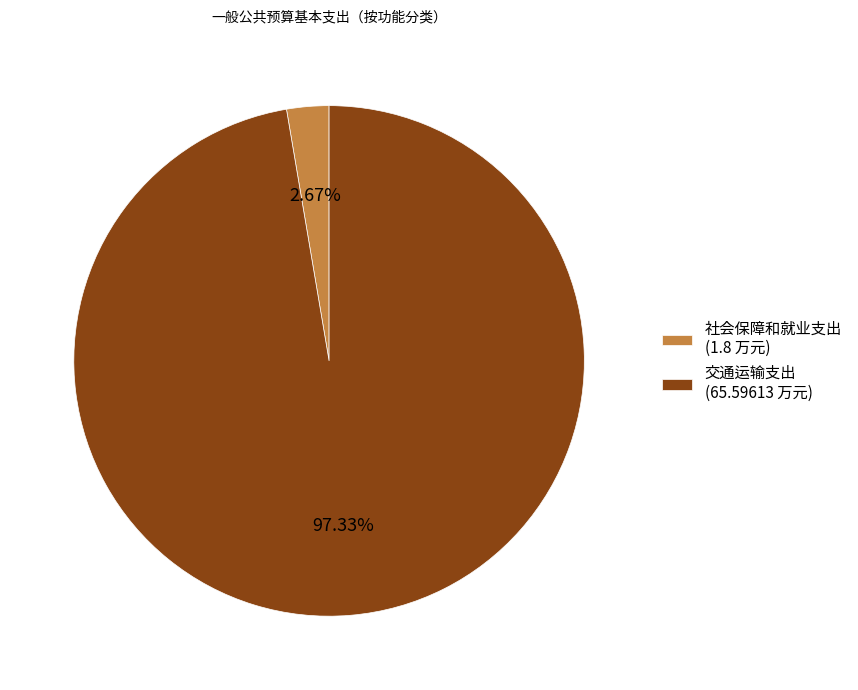

To the nearest percent, what percentage of the pie is 社会保障和就业支出?

3%